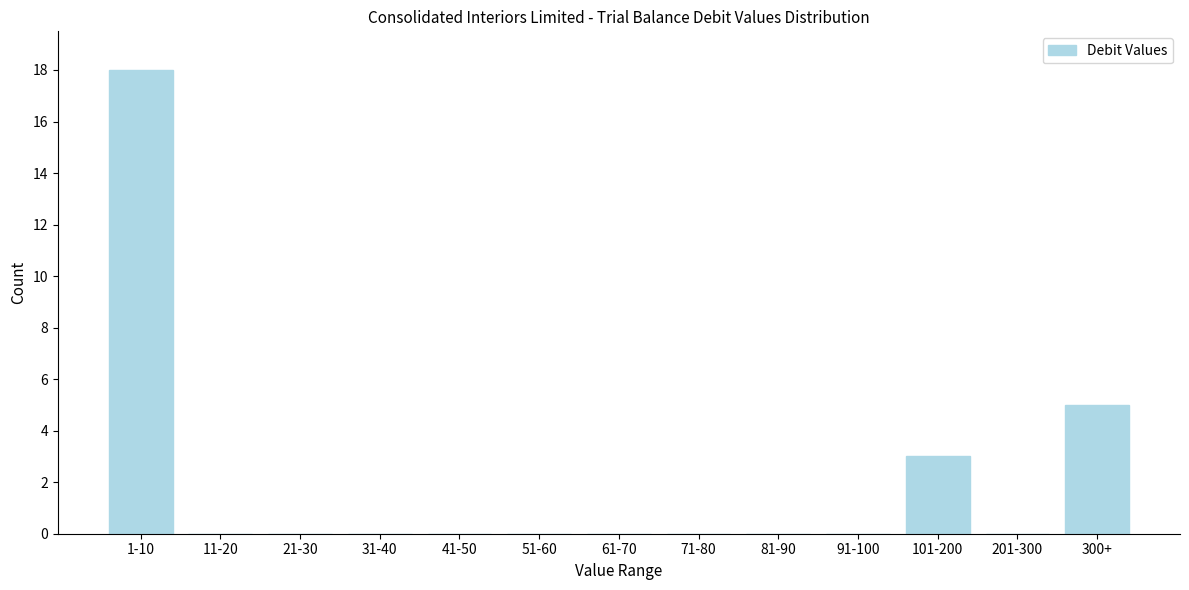

Reading left to right, what are all the values shown in this chart?

1-10=18	11-20=0	21-30=0	31-40=0	41-50=0	51-60=0	61-70=0	71-80=0	81-90=0	91-100=0	101-200=3	201-300=0	300+=5